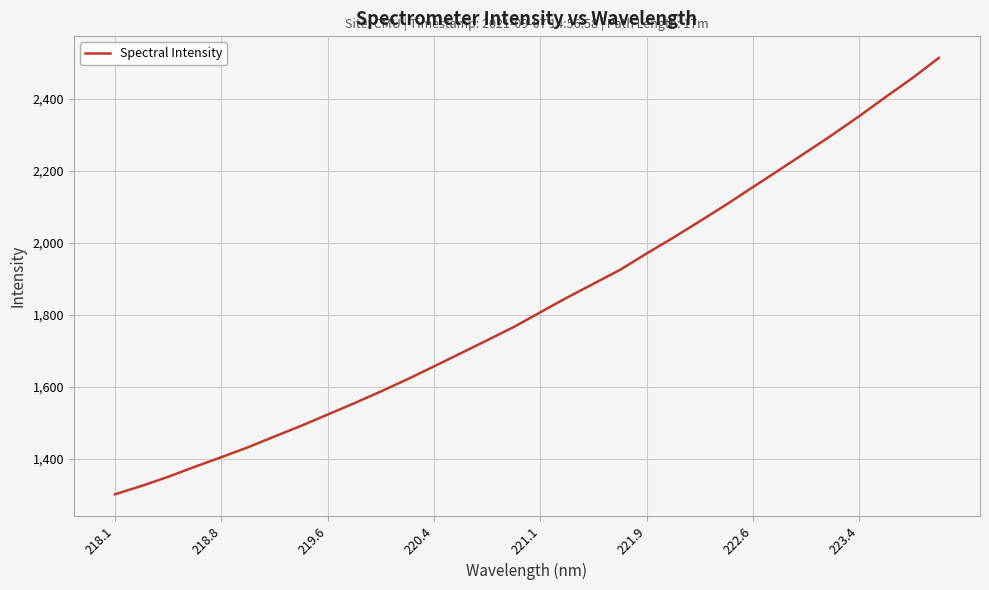

What is the smallest value displayed?

1302.3